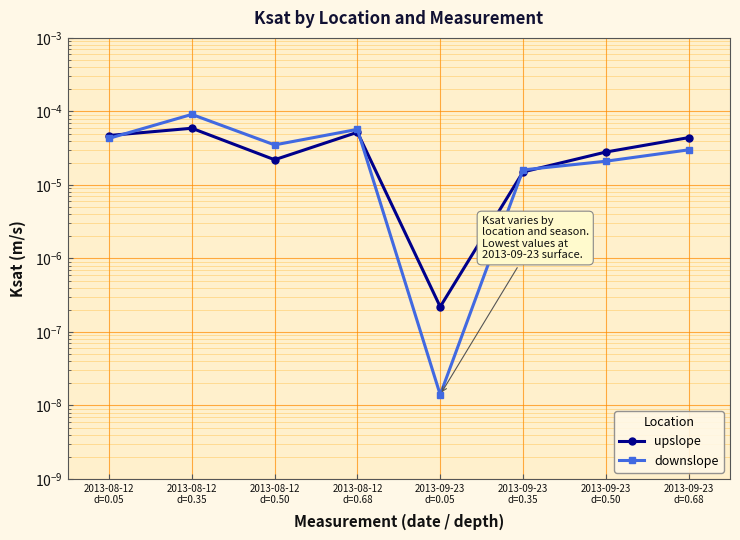

List the series in order of their overall mean, highest first.

downslope, upslope